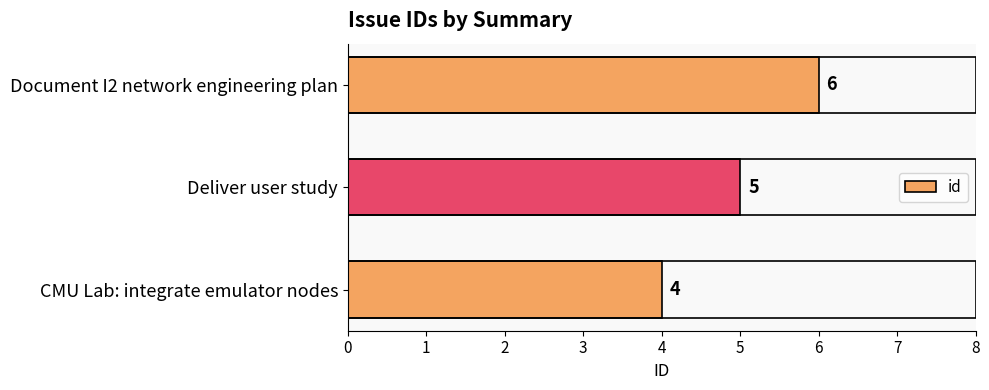

List the labels in order of value, largest first.

Document I2 network engineering plan, Deliver user study, CMU Lab: integrate emulator nodes